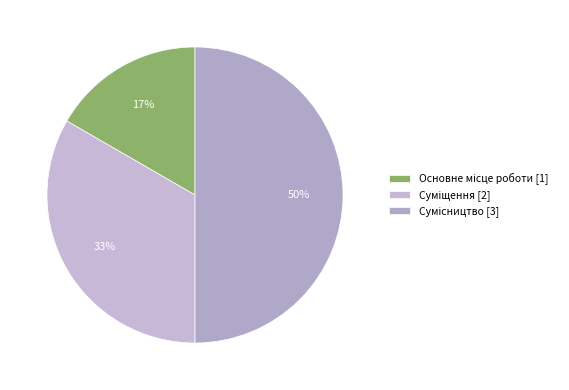

True or false: Сумісництво accounts for 59% of the total.

False